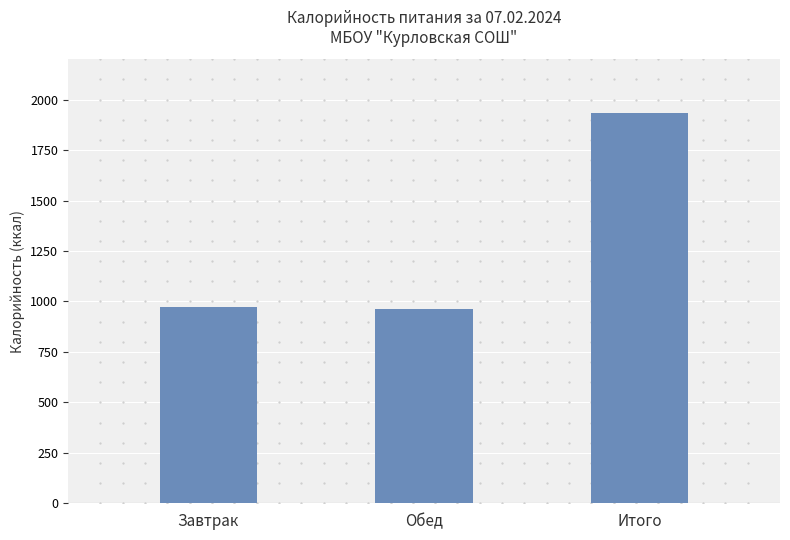

What is the value of the 2nd bar from the left?

960.9